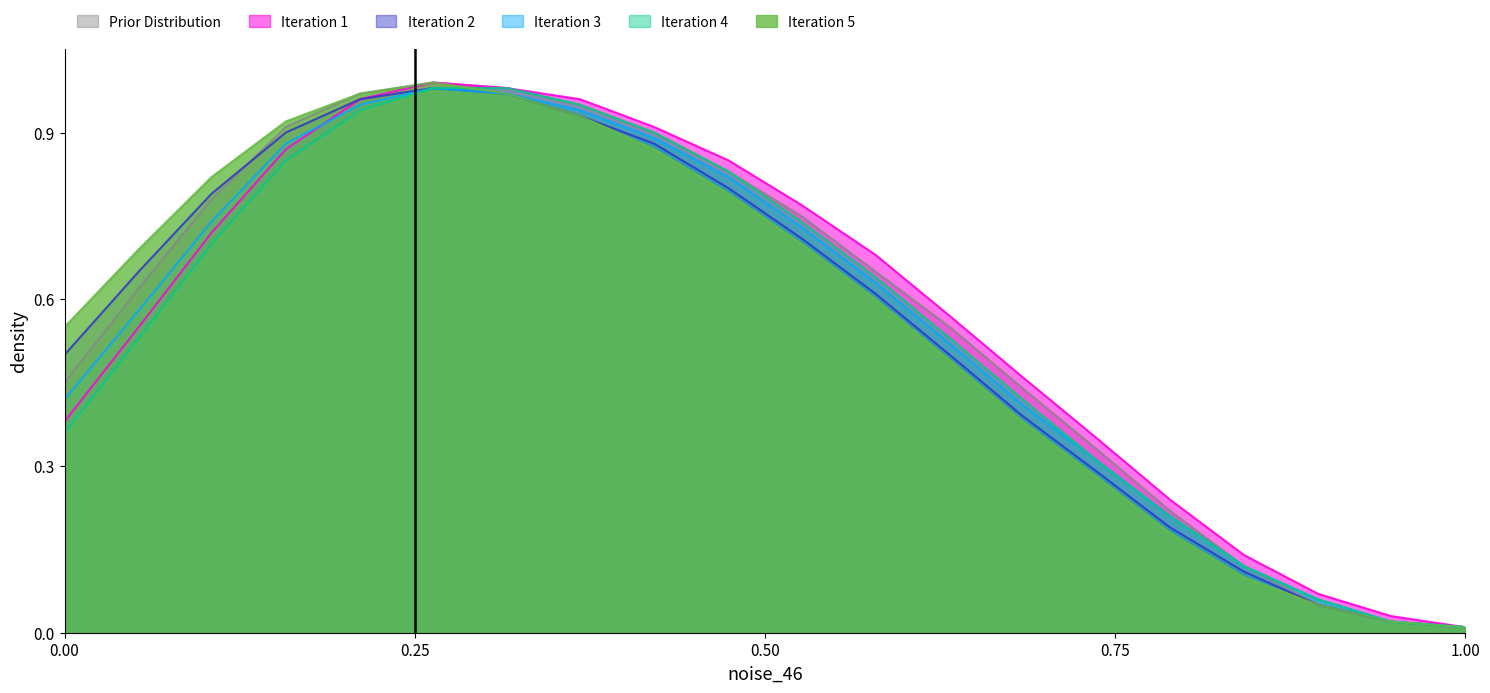

What is the difference between the Ecopetrol S.A. values at 3 and 13?

0.2